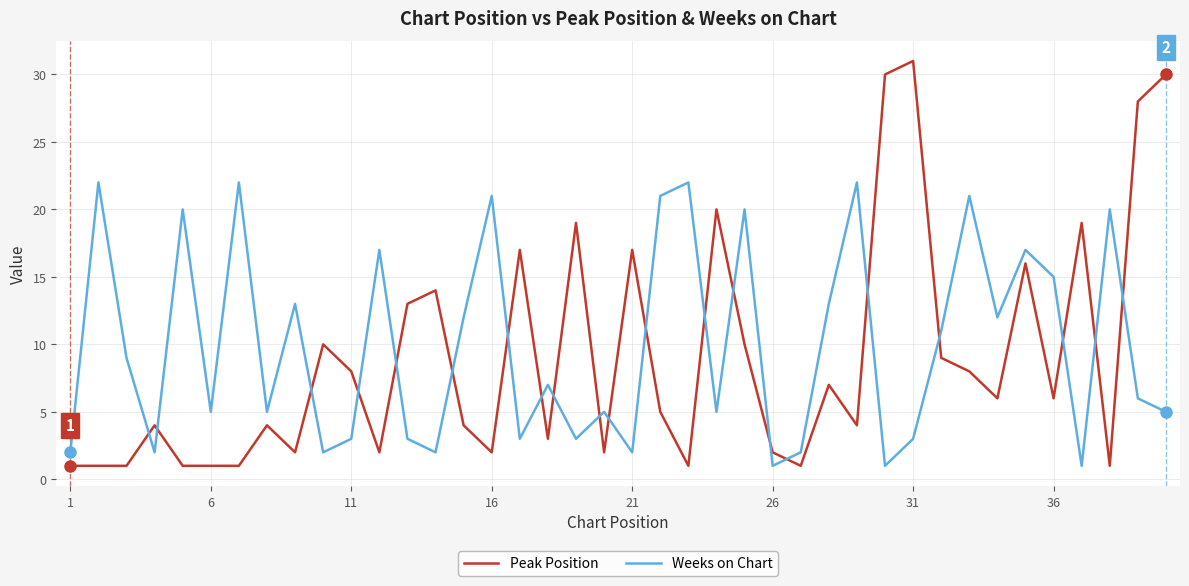

True or false: Peak Position and Weeks on Chart cross at least once.

True